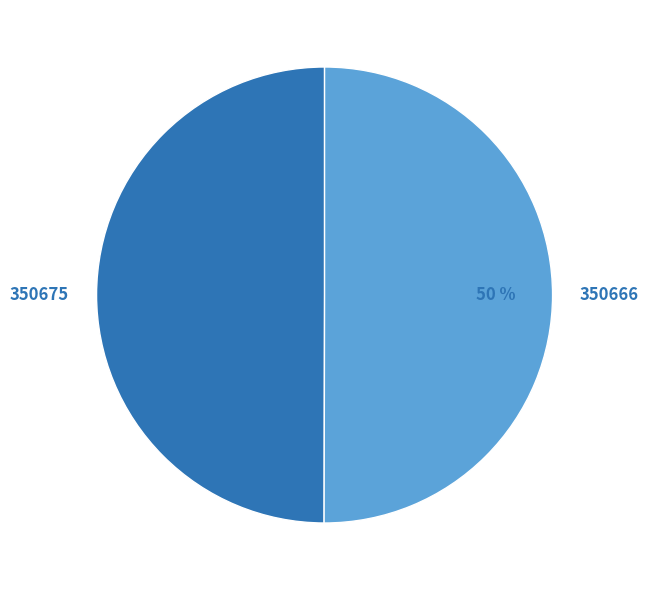

The 350675 slice represents 50% of the pie. True or false?

True